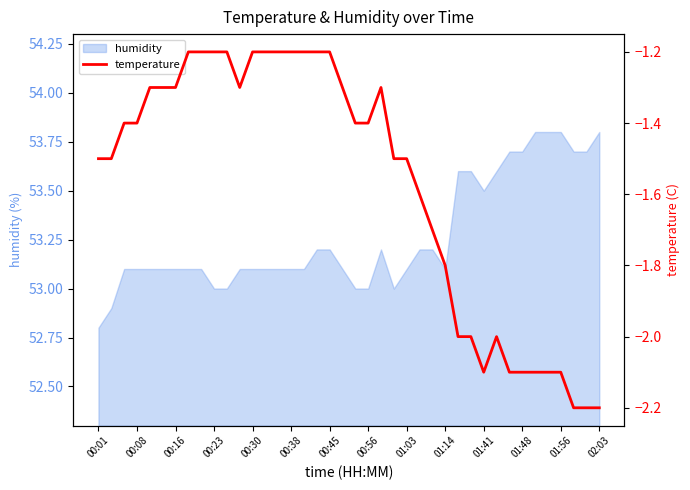

The humidity series shows 96.0 at 01:56. True or false?

False